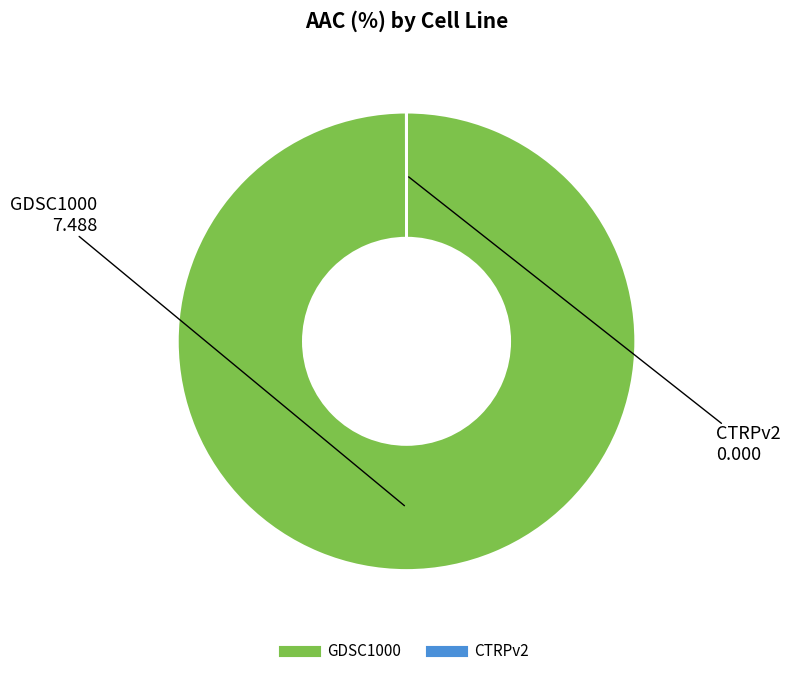

Which slice is the largest?

GDSC1000